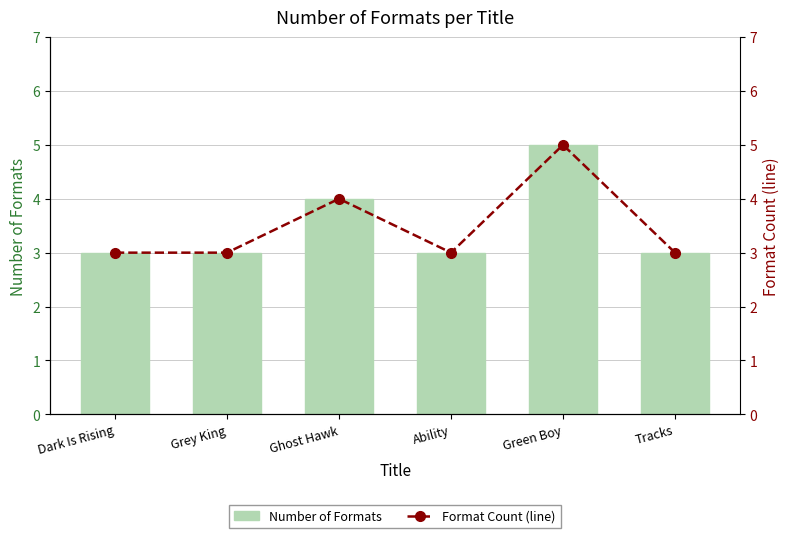

Which series changed the most between Grey King and Green Boy?

Number of Formats